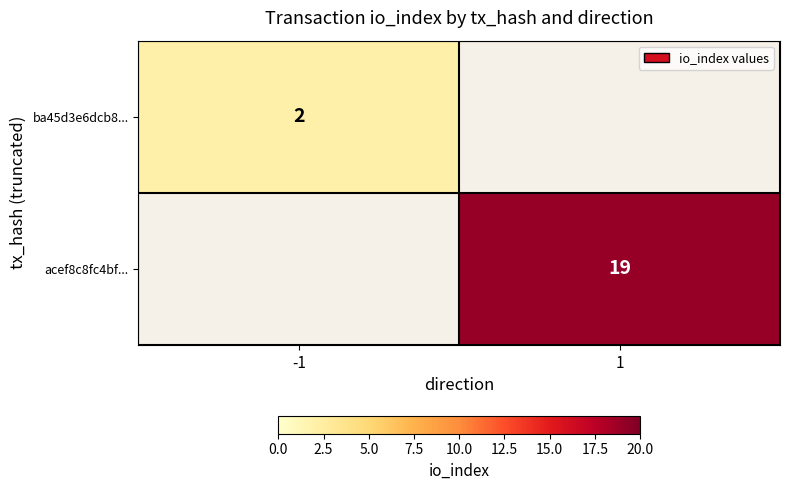

At which category does the chart reach its peak across all series?

1